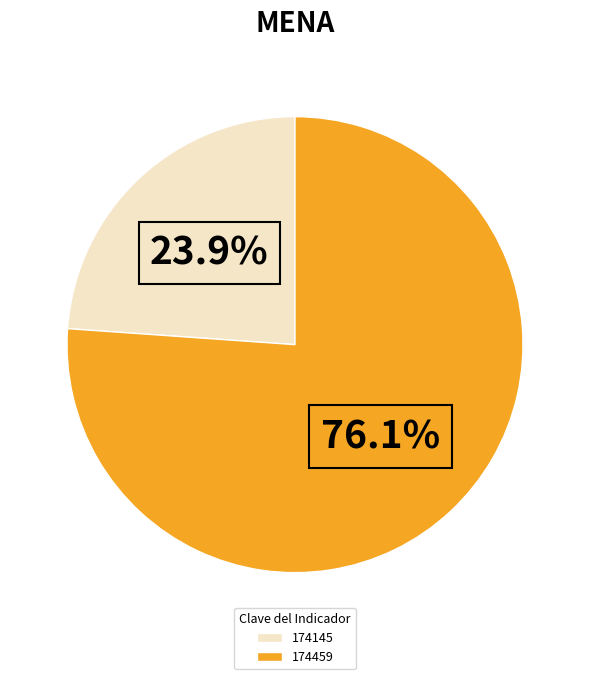

Which category has the biggest portion of the pie?

174459